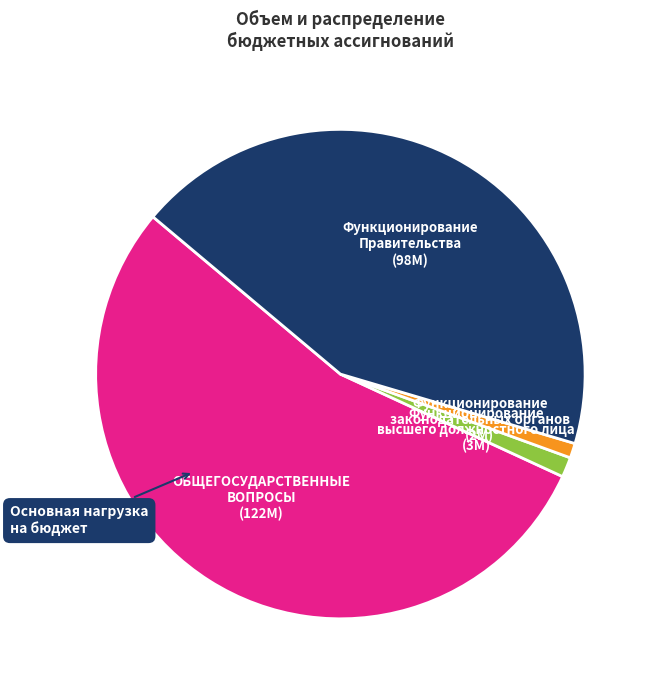

Which slice represents more than half of the pie?

ОБЩЕГОСУДАРСТВЕННЫЕ ВОПРОСЫ